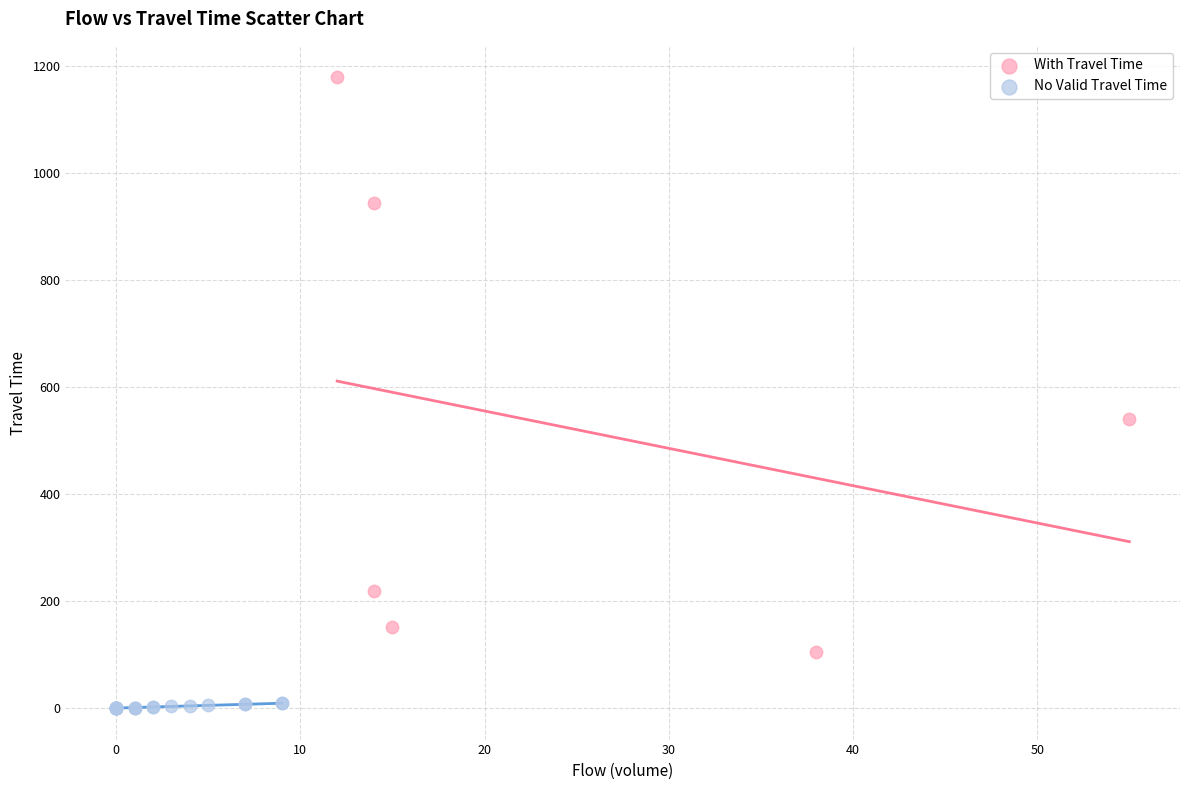

Which series has the largest Y range (max minus min)?

With Travel Time